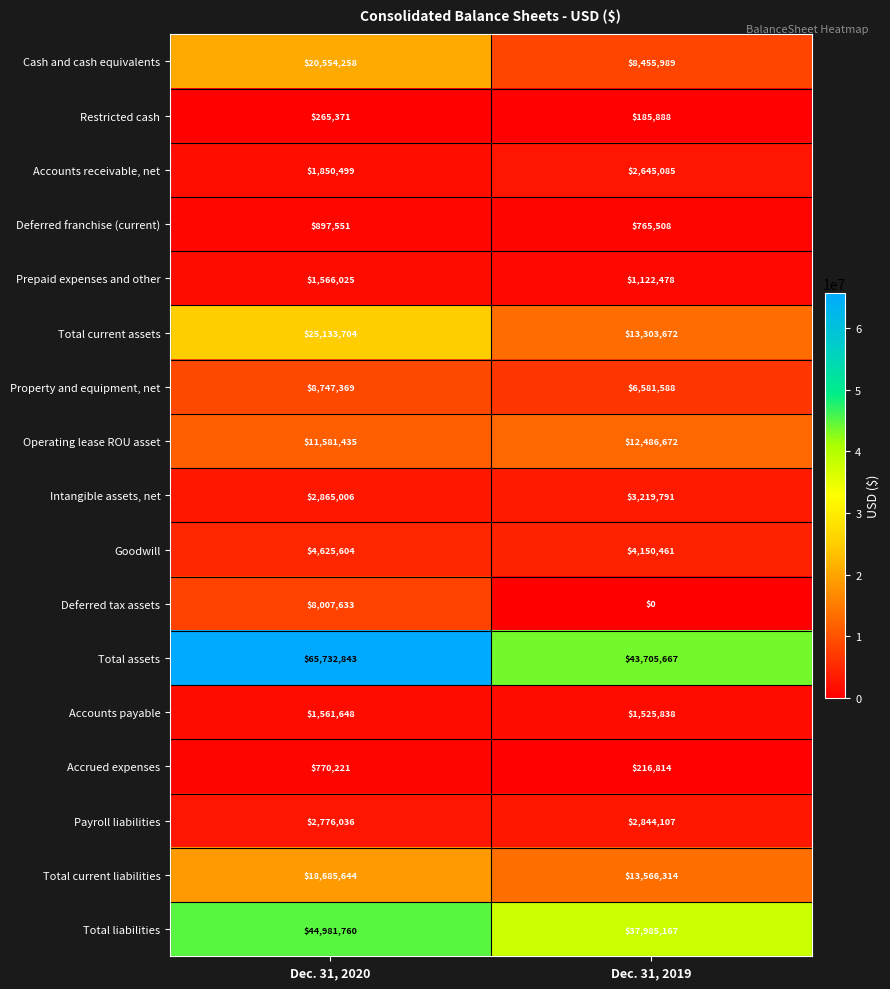

What is the difference between the Payroll liabilities values at Dec. 31, 2019 and Dec. 31, 2020?

68071